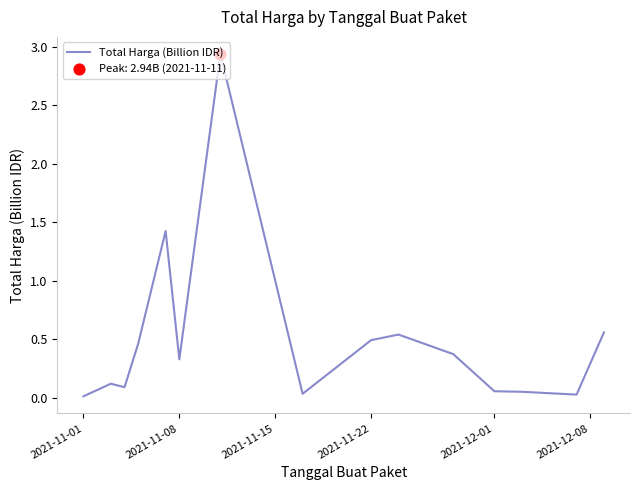

How many lines are shown in the chart?

1